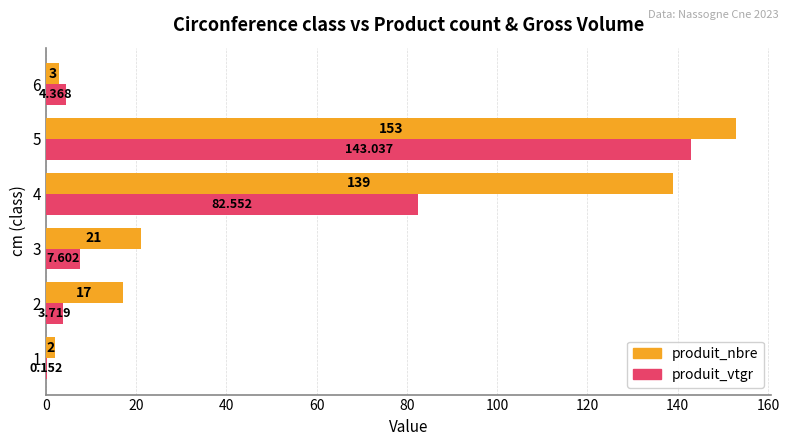

Which series has the largest total across all categories?

produit_nbre